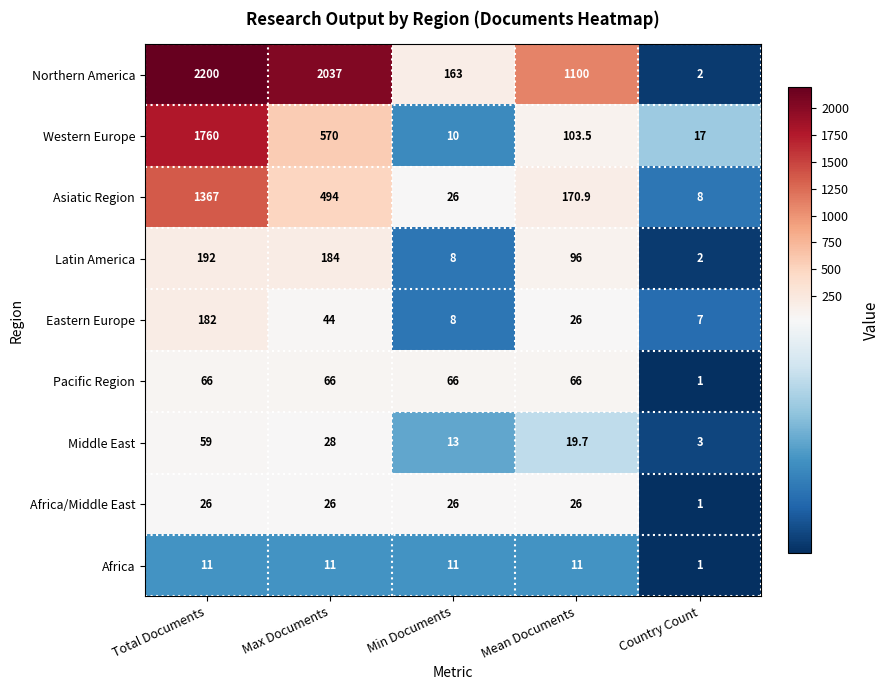

Is it true that Middle East equals 12.7 at Mean Documents?

False